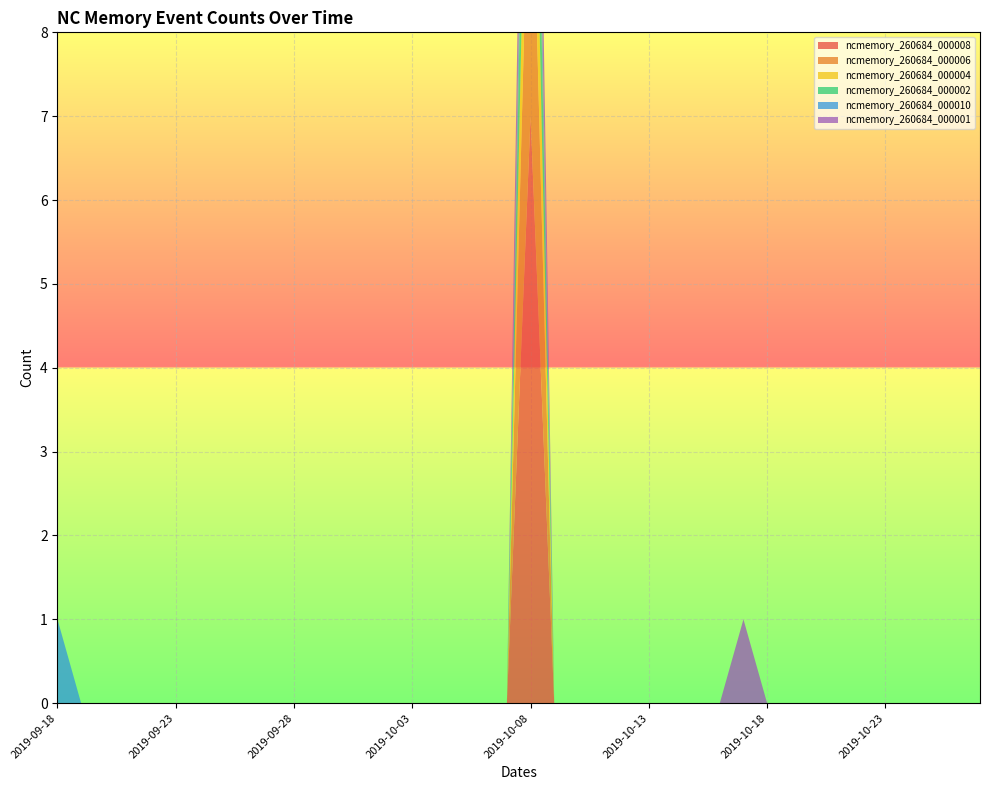

Reading right to left, extract all data points from this chart.

ncmemory_260684_000008: 0	0	0	0	0	0	0	0	0	0	0	0	0	0	0	0	0	0	0	7	0	0	0	0	0	0	0	0	0	0	0	0	0	0	0	0	0	0	0	0
ncmemory_260684_000006: 0	0	0	0	0	0	0	0	0	0	0	0	0	0	0	0	0	0	0	4	0	0	0	0	0	0	0	0	0	0	0	0	0	0	0	0	0	0	0	0
ncmemory_260684_000004: 0	0	0	0	0	0	0	0	0	0	0	0	0	0	0	0	0	0	0	2	0	0	0	0	0	0	0	0	0	0	0	0	0	0	0	0	0	0	0	0
ncmemory_260684_000002: 0	0	0	0	0	0	0	0	0	0	0	0	0	0	0	0	0	0	0	2	0	0	0	0	0	0	0	0	0	0	0	0	0	0	0	0	0	0	0	0
ncmemory_260684_000010: 0	0	0	0	0	0	0	0	0	0	0	0	0	0	0	0	0	0	0	1	0	0	0	0	0	0	0	0	0	0	0	0	0	0	0	0	0	0	0	1
ncmemory_260684_000001: 0	0	0	0	0	0	0	0	0	0	1	0	0	0	0	0	0	0	0	2	0	0	0	0	0	0	0	0	0	0	0	0	0	0	0	0	0	0	0	0